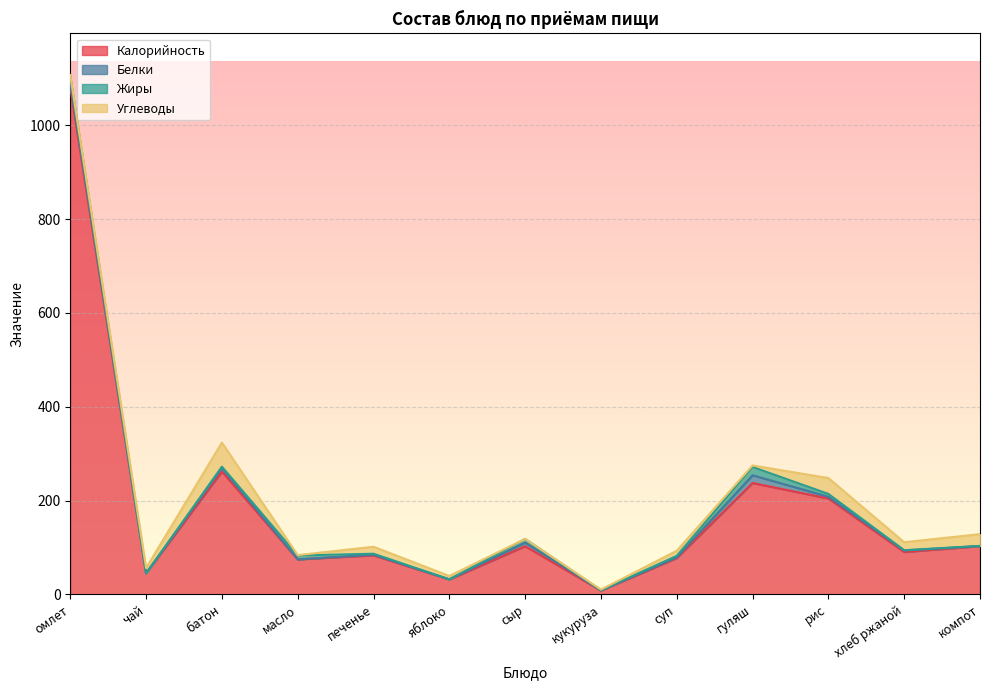

True or false: Жиры has more than 2 interior local peaks.

True